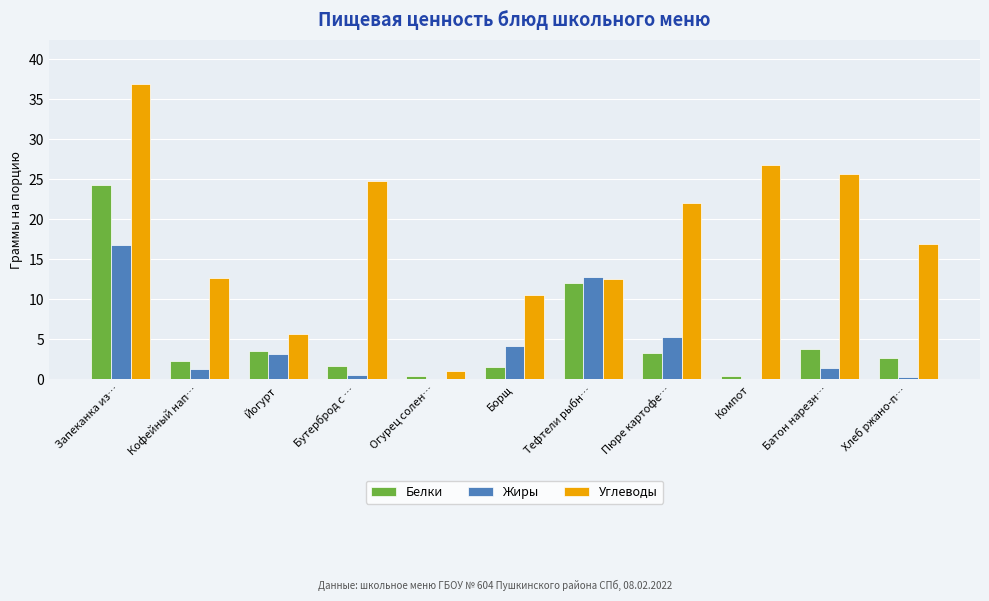

The Углеводы series shows 40.2 at Бутерброд с …. True or false?

False